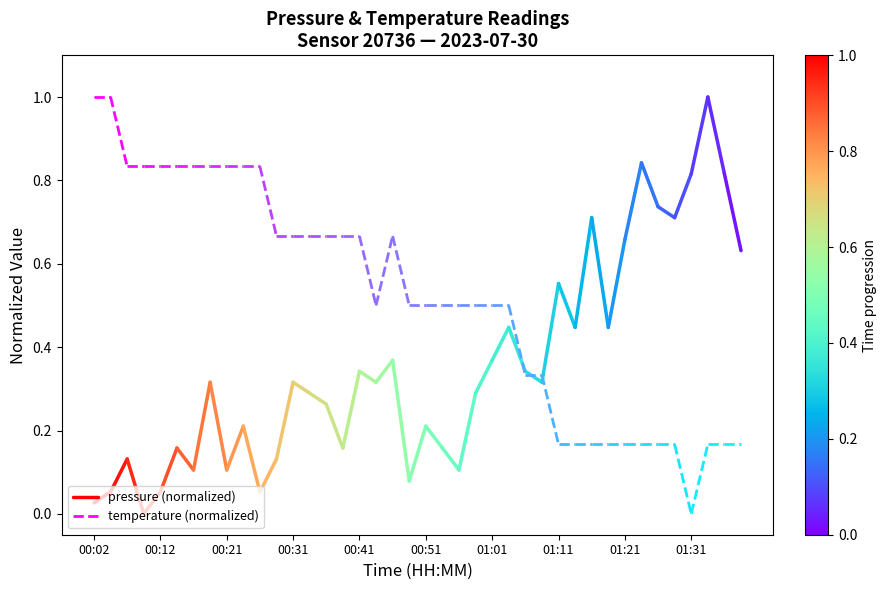

Rank the series by their average value, from highest to lowest.

temperature, pressure